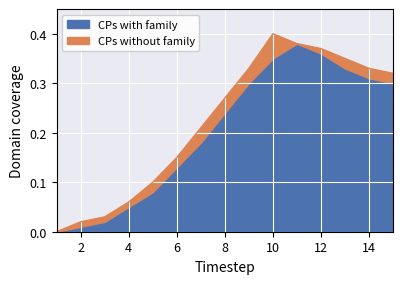

Reading right to left, list all the values displayed in this chart.

CPs with family: 15=0.3	14=0.3	13=0.3	12=0.4	11=0.4	10=0.3	9=0.3	8=0.2	7=0.2	6=0.1	5=0.1	4=0.1	3=0.0	2=0.0	1=0.0
CPs without family: 15=0.3	14=0.3	13=0.3	12=0.4	11=0.4	10=0.4	9=0.3	8=0.3	7=0.2	6=0.1	5=0.1	4=0.1	3=0.0	2=0.0	1=0.0